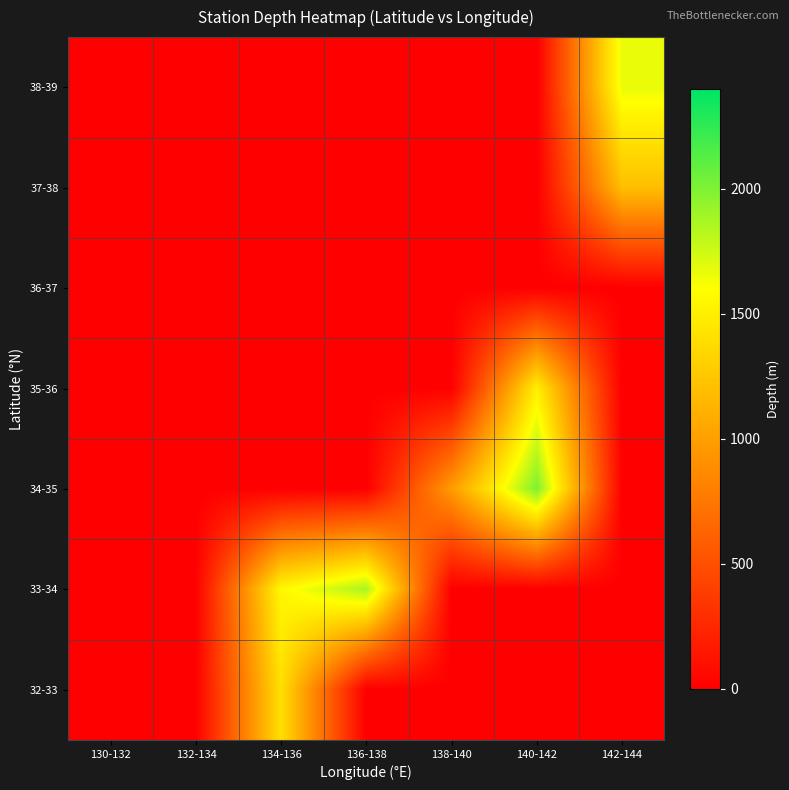

What is the total value across all series at 134-136?

2950.0